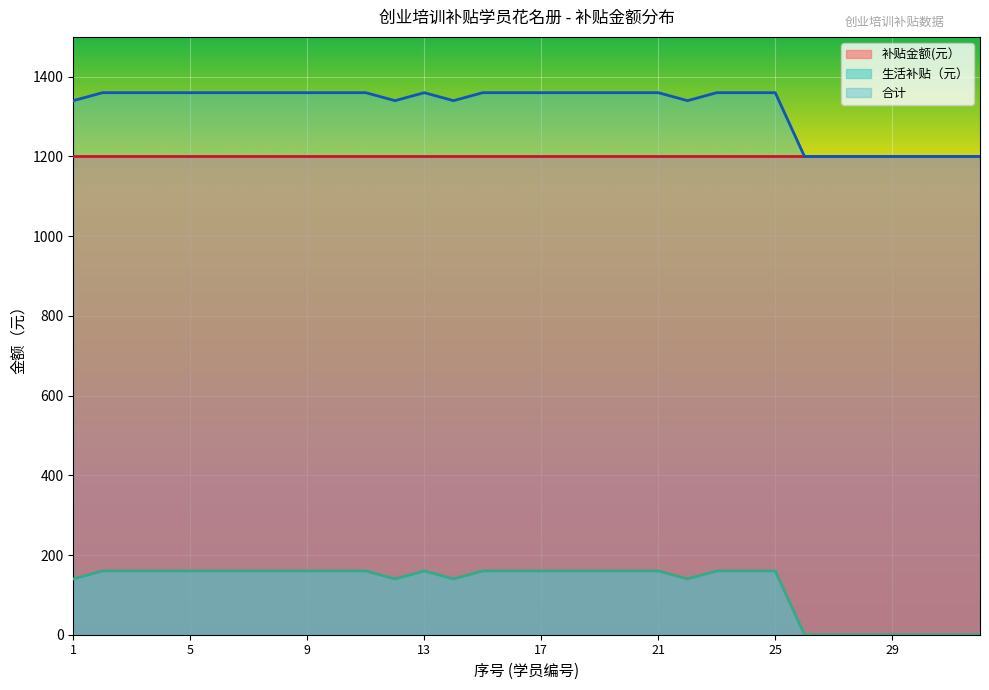

True or false: 生活补贴（元） and col_5 cross at least once.

False